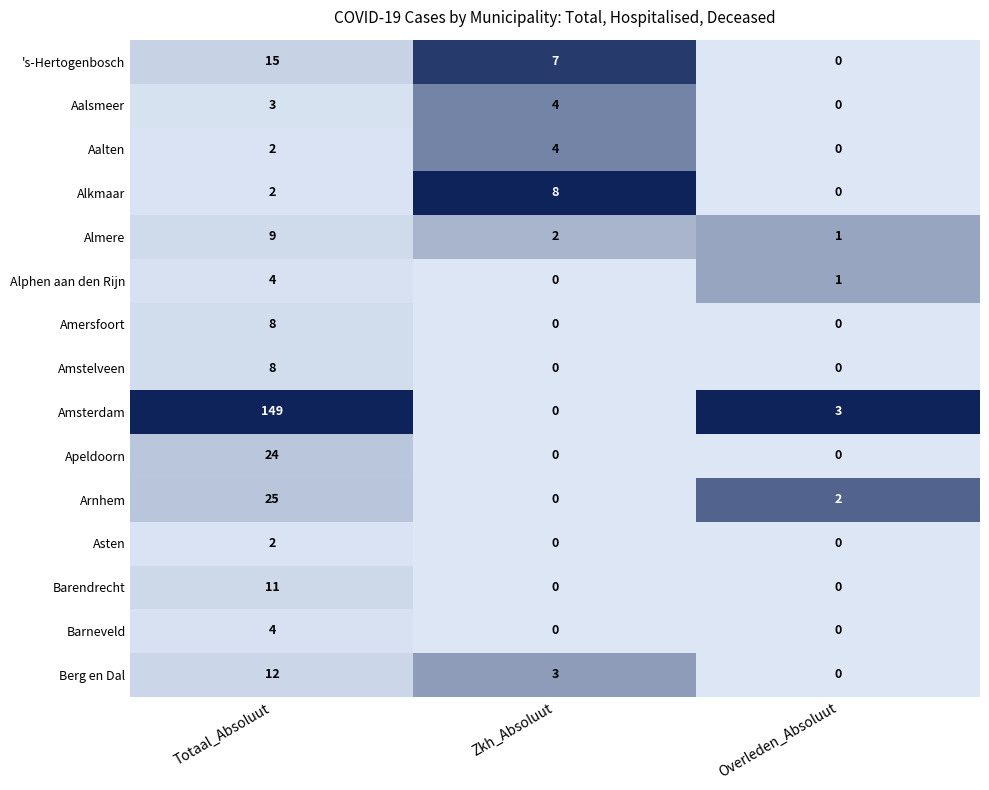

Which series has the largest range (max minus min)?

Amsterdam